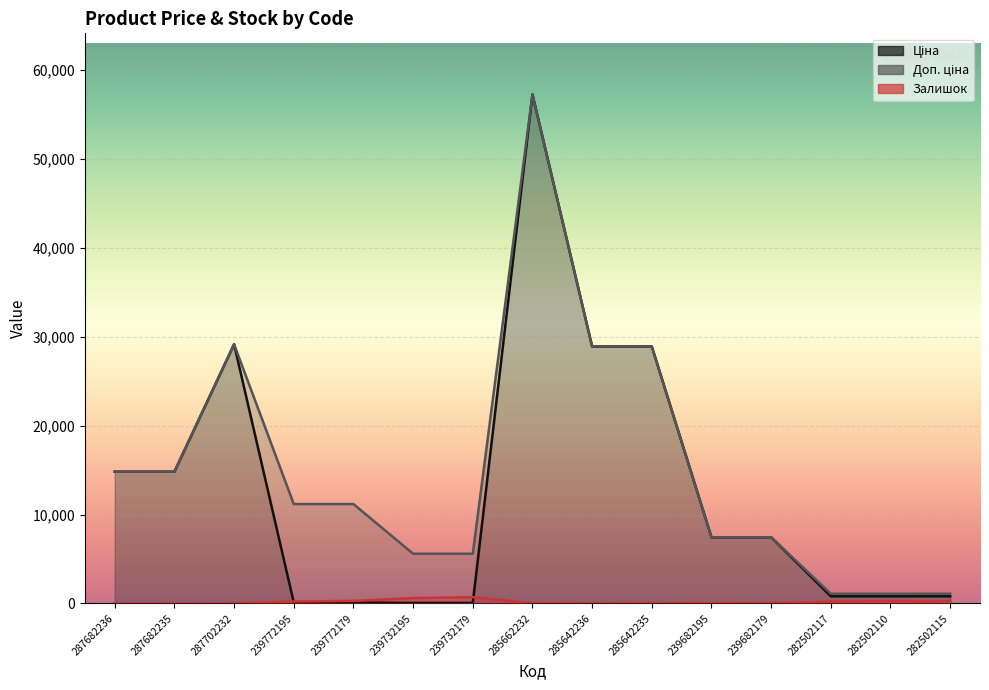

Which category has the lowest value across all series?

287682236